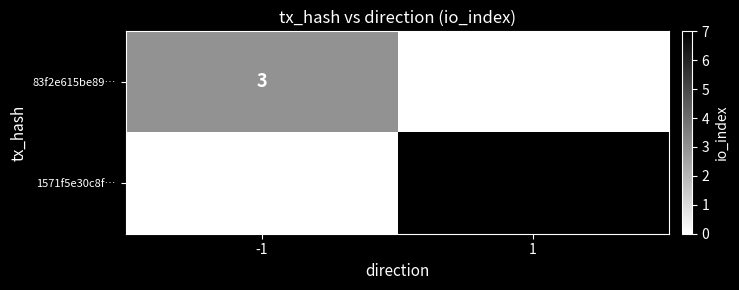

At which category is the sum across all series the highest?

1